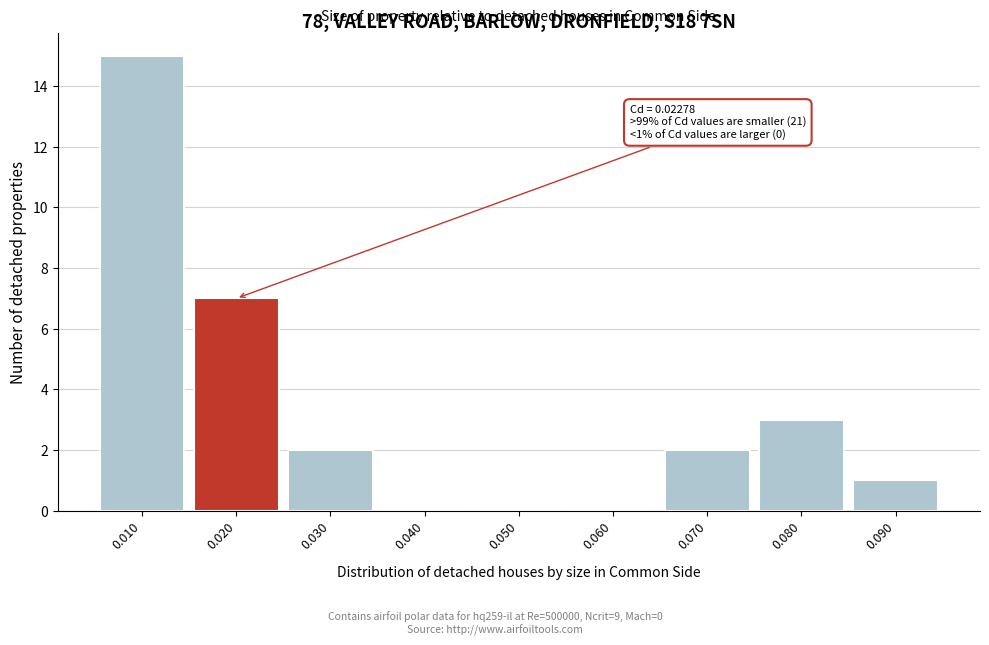

Which range on the x-axis has the tallest bar?

0.005 to 0.015